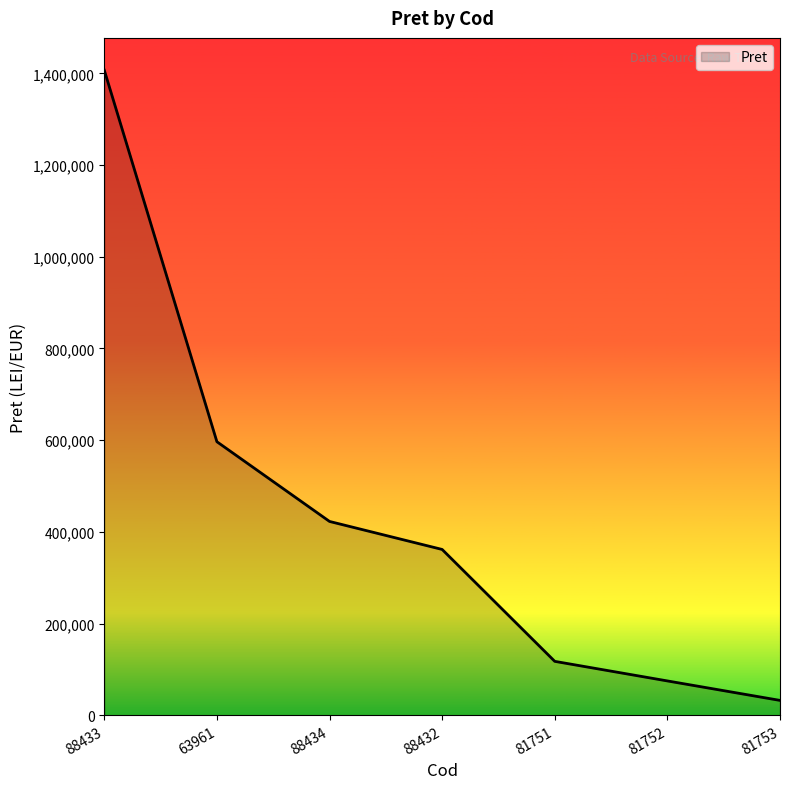

True or false: the data has more than 0 interior local peaks.

False